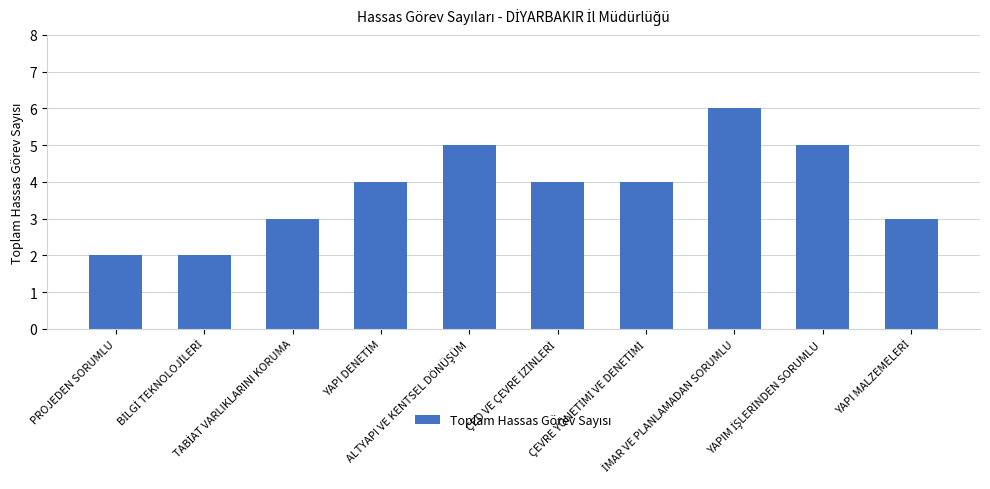

What is the value of the 7th bar from the left?

4